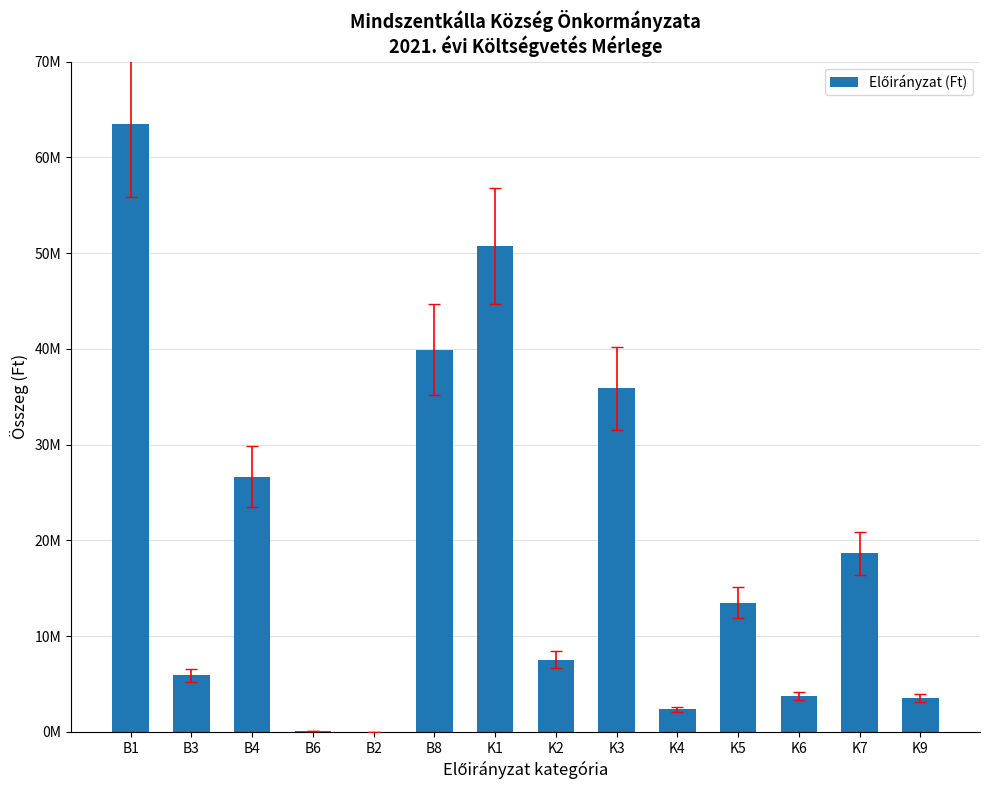

Reading left to right, extract all data points from this chart.

63440952.0	5900000.0	26642000.0	55000.0	0.0	39924919.0	50755984.0	7559359.7	35864013.0	2358000.0	13472598.0	3756000.0	18636916.1	3560000.0